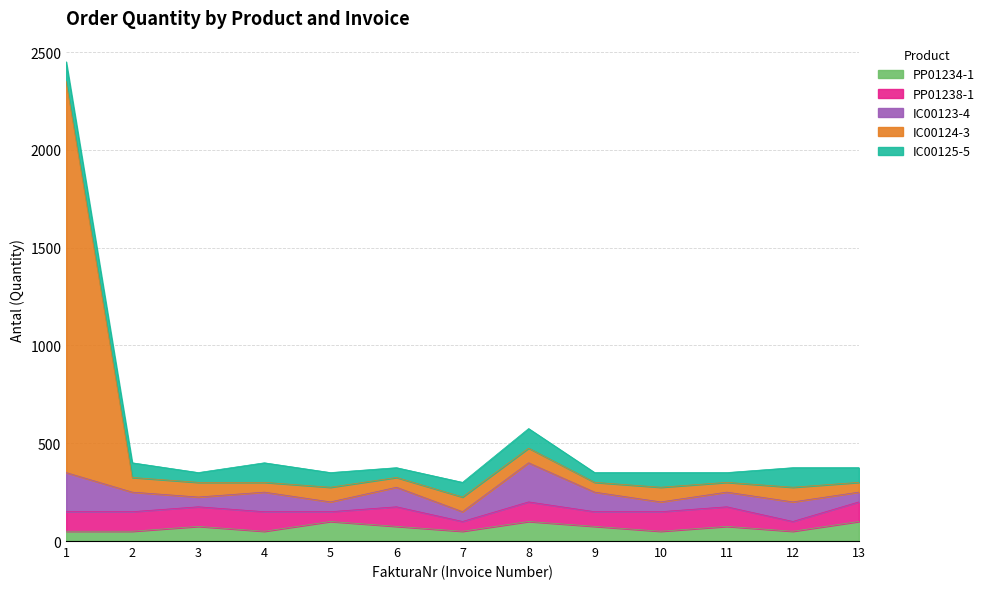

Rank the series at 8 from highest to lowest value.

IC00123-4, PP01234-1, PP01238-1, IC00125-5, IC00124-3